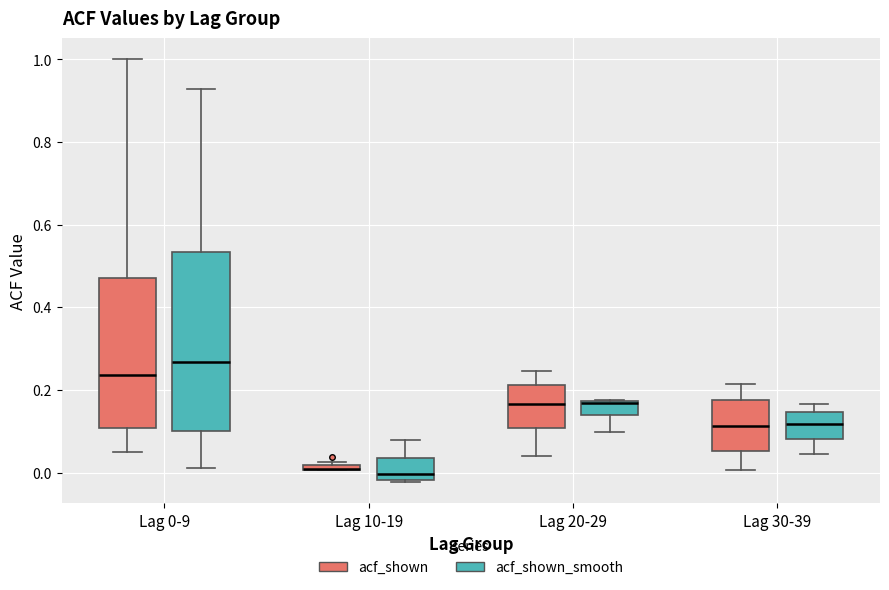

Where is the lower edge of the box for Lag 0-9 (acf_shown_smooth) on the y-axis? The values are not printed on the chart, so give them approximately, as read against the axis.

0.10